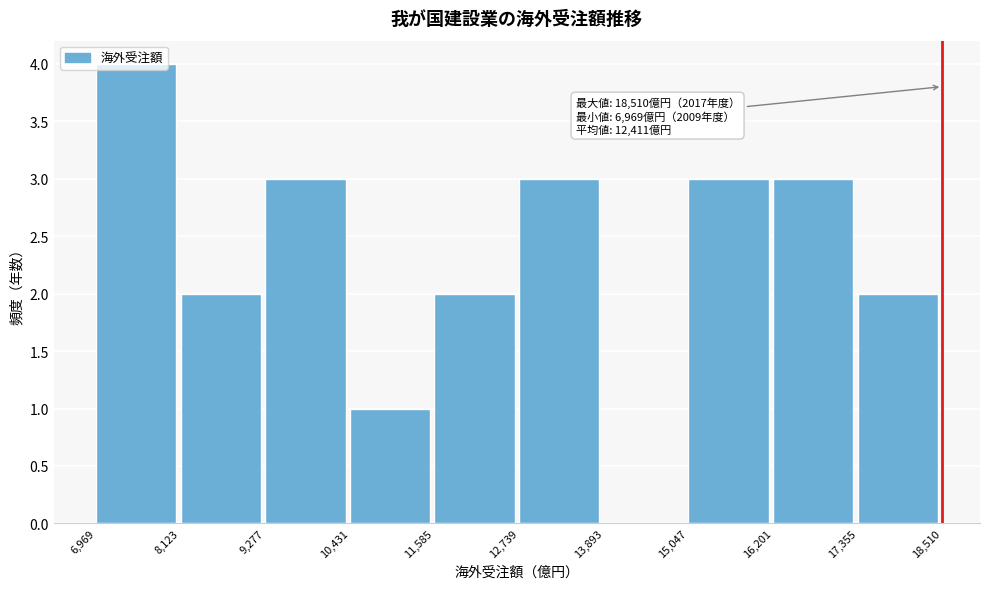

Over which range of the x-axis is the bar tallest?

6,969 to 8,123